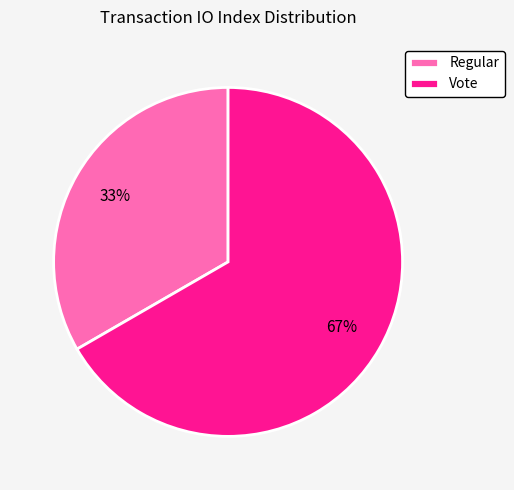

Rank the categories by value from lowest to highest.

Regular, Vote